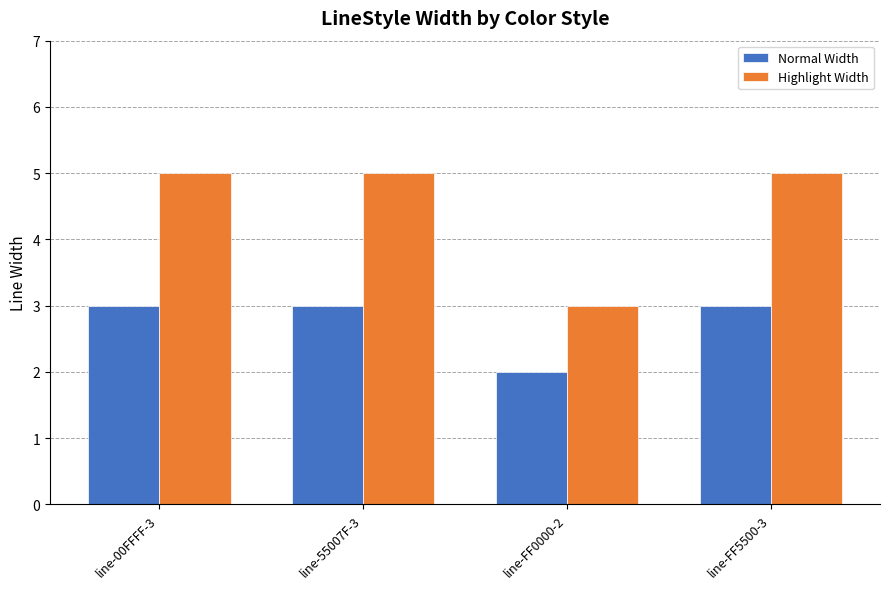

At line-FF0000-2, list the series in order from smallest to largest.

Normal Width, Highlight Width